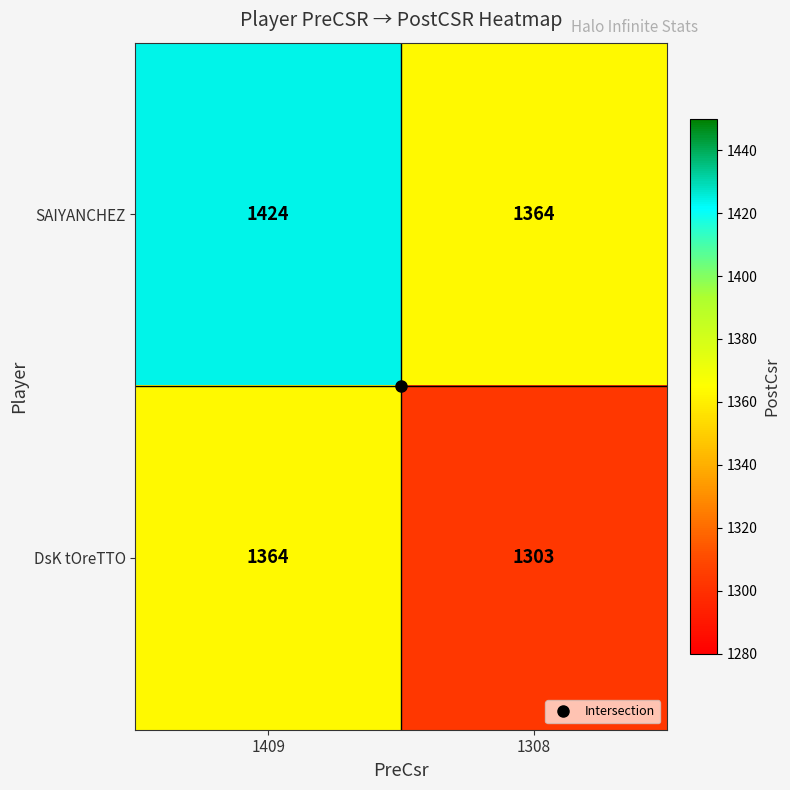

At which category is the sum across all series the highest?

1409